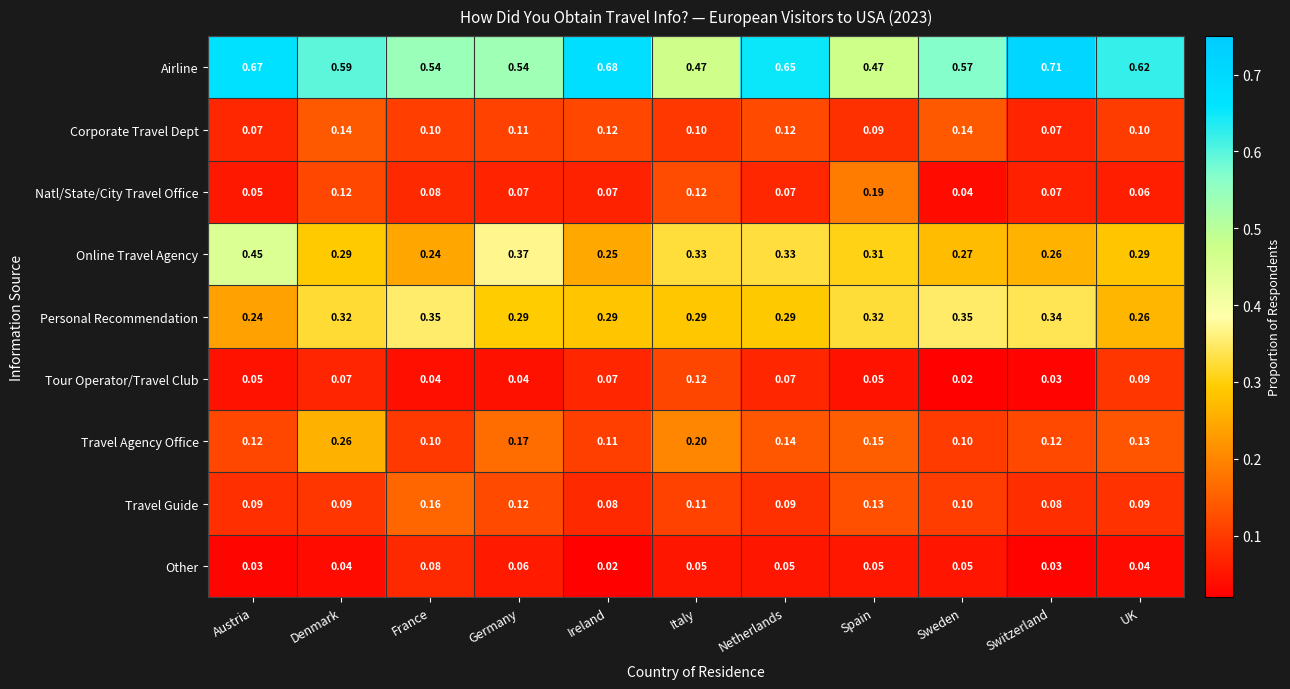

Rank the series by their maximum value, from lowest to highest.

Other, Tour Operator/Travel Club, Corporate Travel Dept, Travel Guide, Natl/State/City Travel Office, Travel Agency Office, Personal Recommendation, Online Travel Agency, Airline